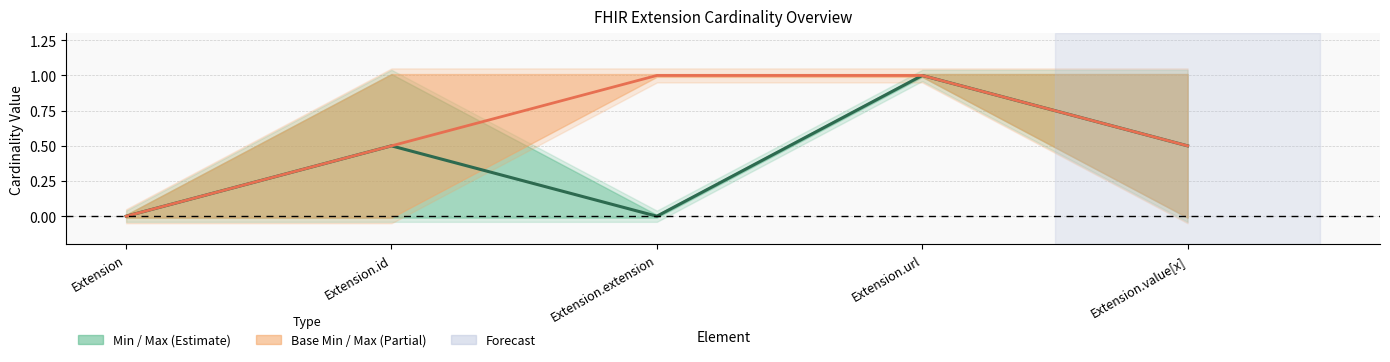

Which series has the largest total across all categories?

Base Min + Max centre